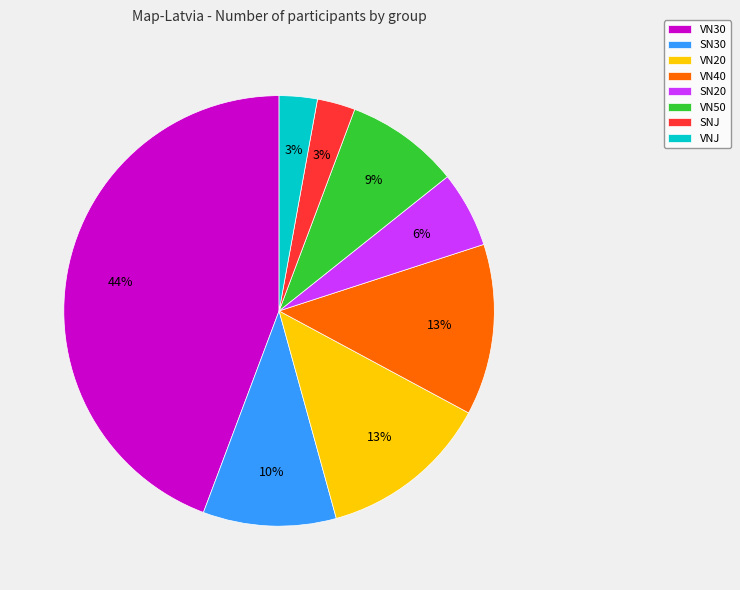

Is SN30 the majority of the pie?

No